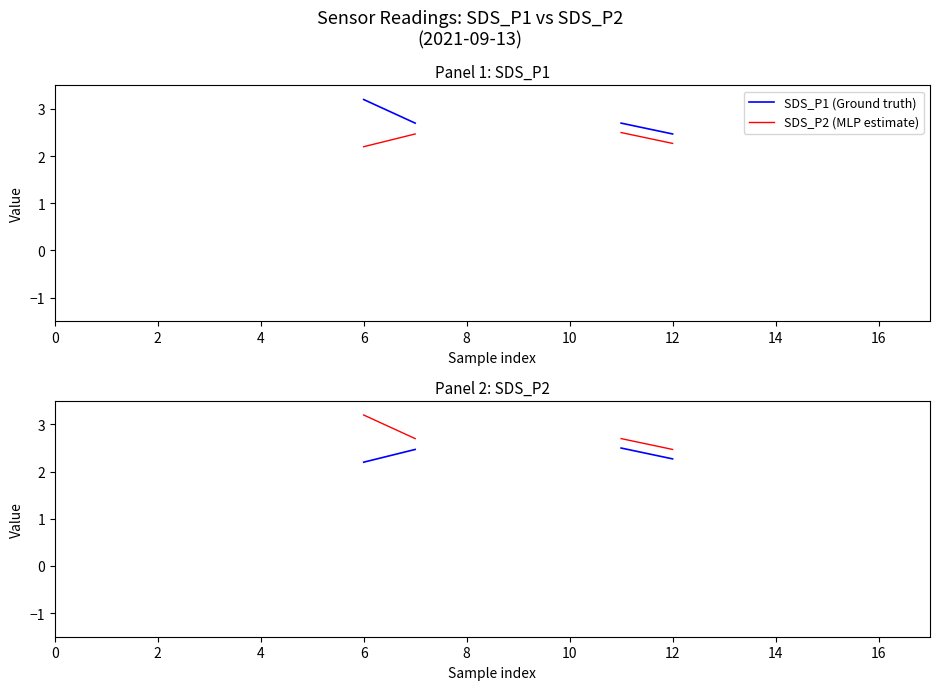

True or false: SDS_P1 (Ground truth) and SDS_P2 intersect in this chart.

False